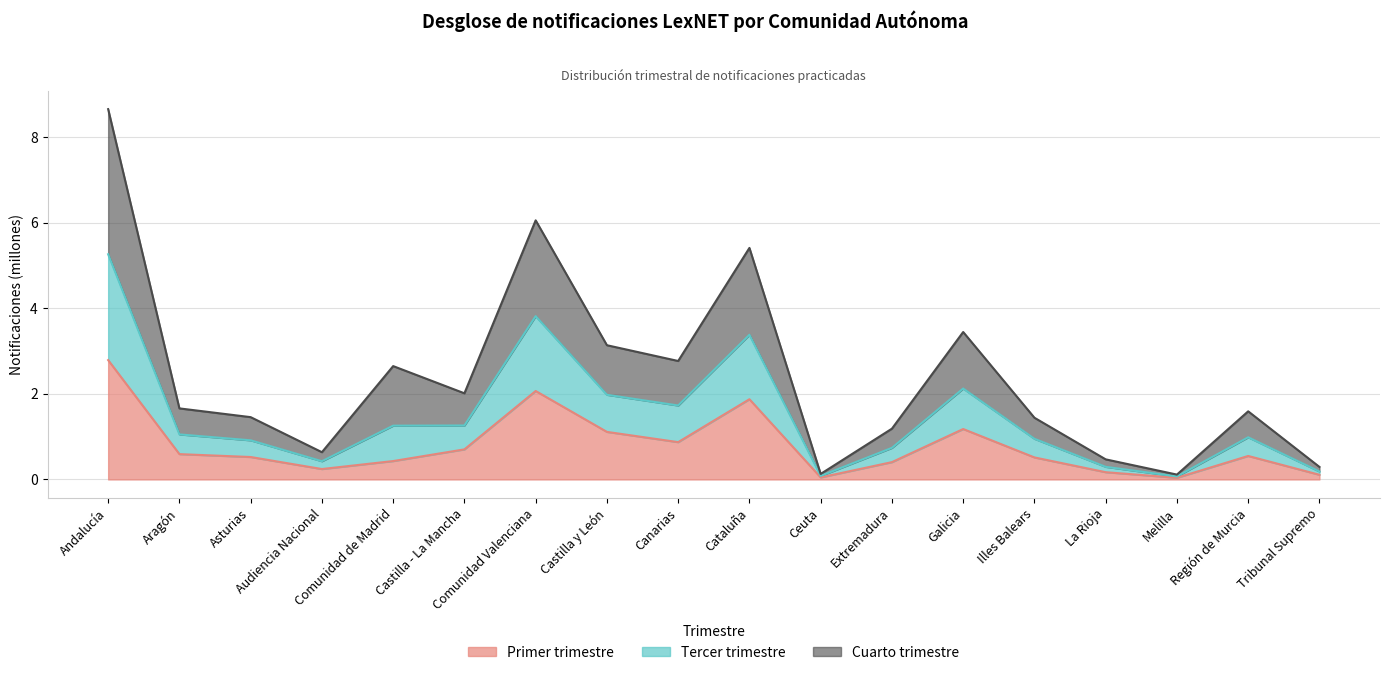

What is the average value of the Primer trimestre series?

0.8